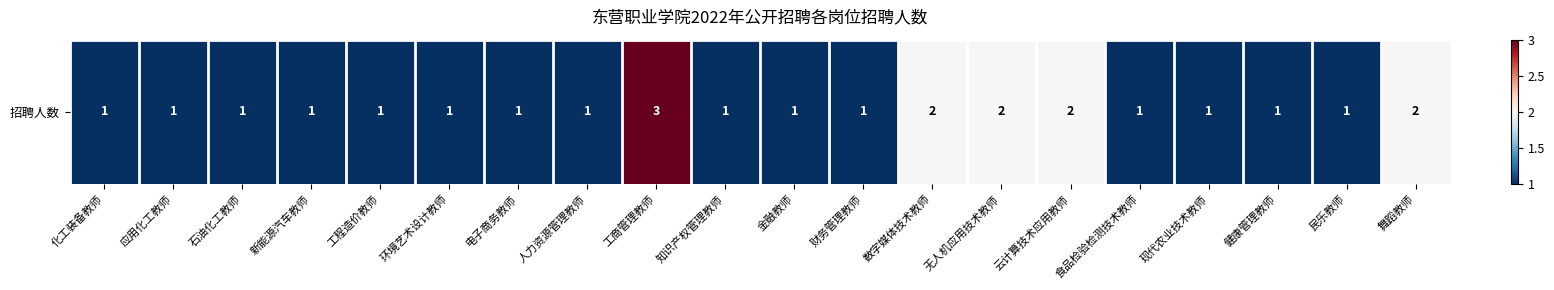

Reading left to right, transcribe all the data shown in this chart.

1	1	1	1	1	1	1	1	3	1	1	1	2	2	2	1	1	1	1	2